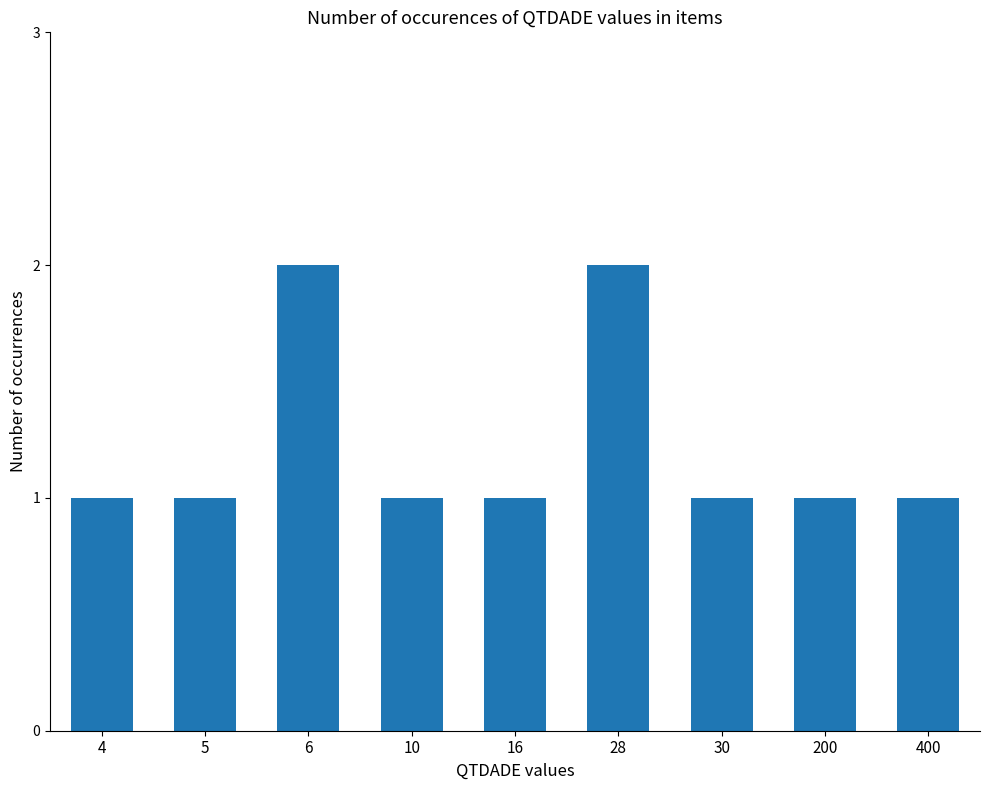

What is the maximum value shown in the chart?

2